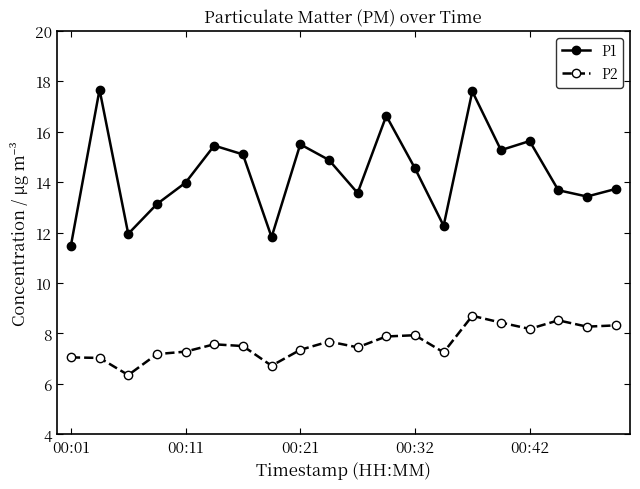

True or false: P1 and P2 intersect in this chart.

False